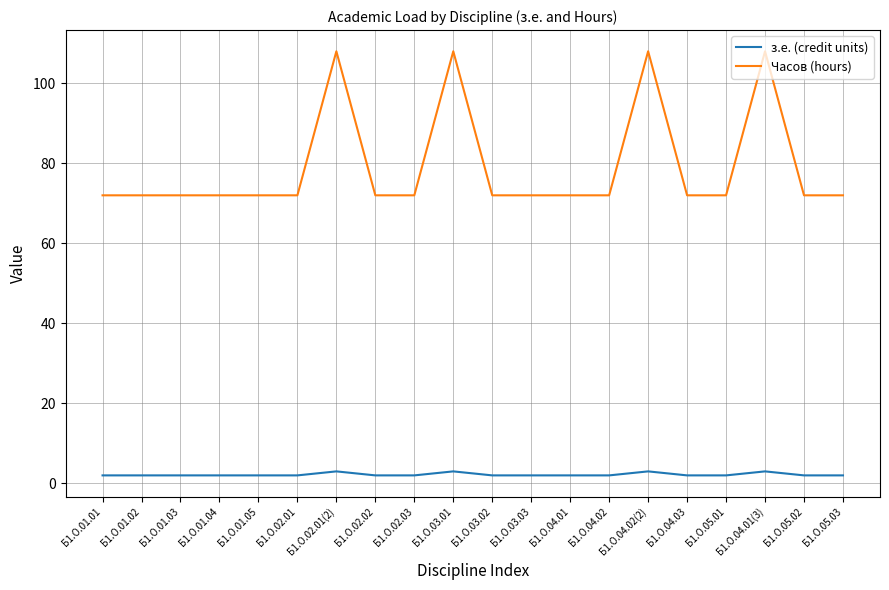

The value of Часов (hours) at Б1.О.04.01(3) is 108. True or false?

True